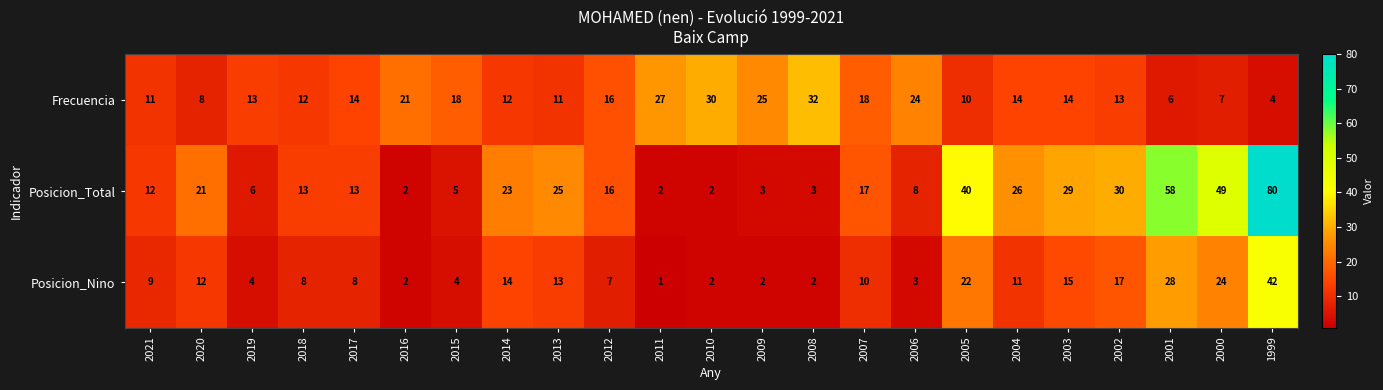

Count the number of data series in this chart.

3